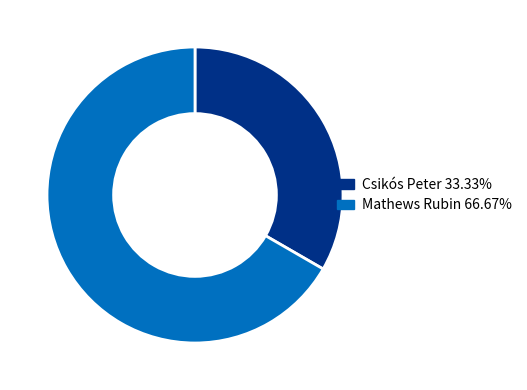

Count the number of slices in the pie.

2